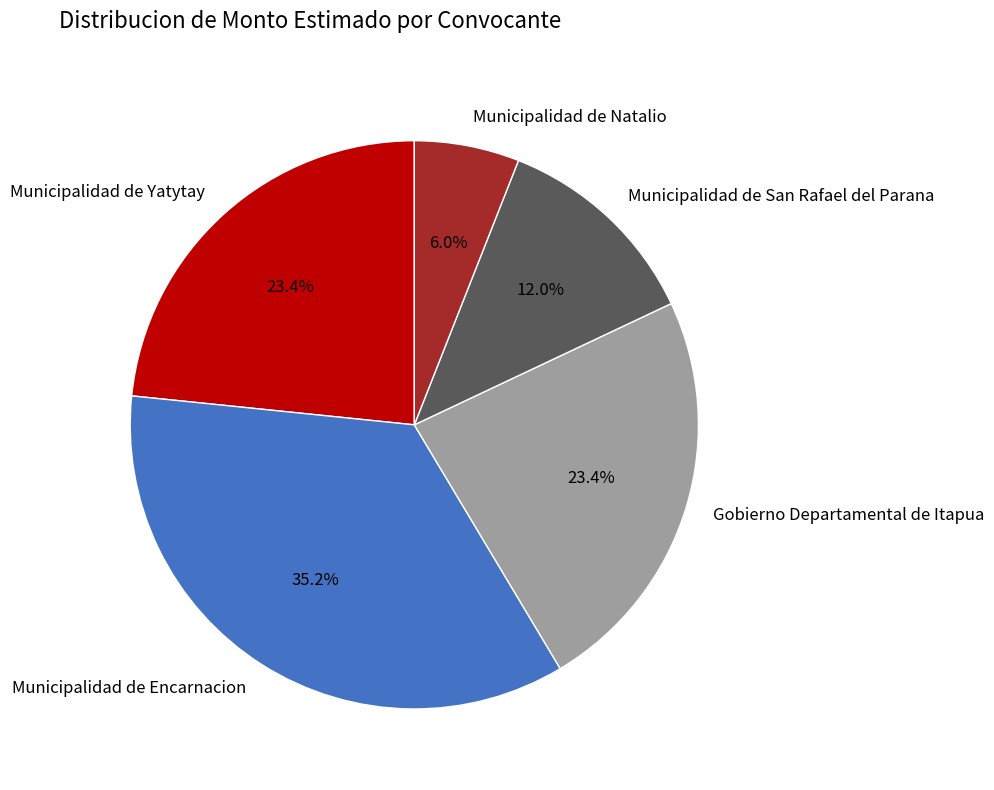

Is there any slice that represents more than half of the pie?

No